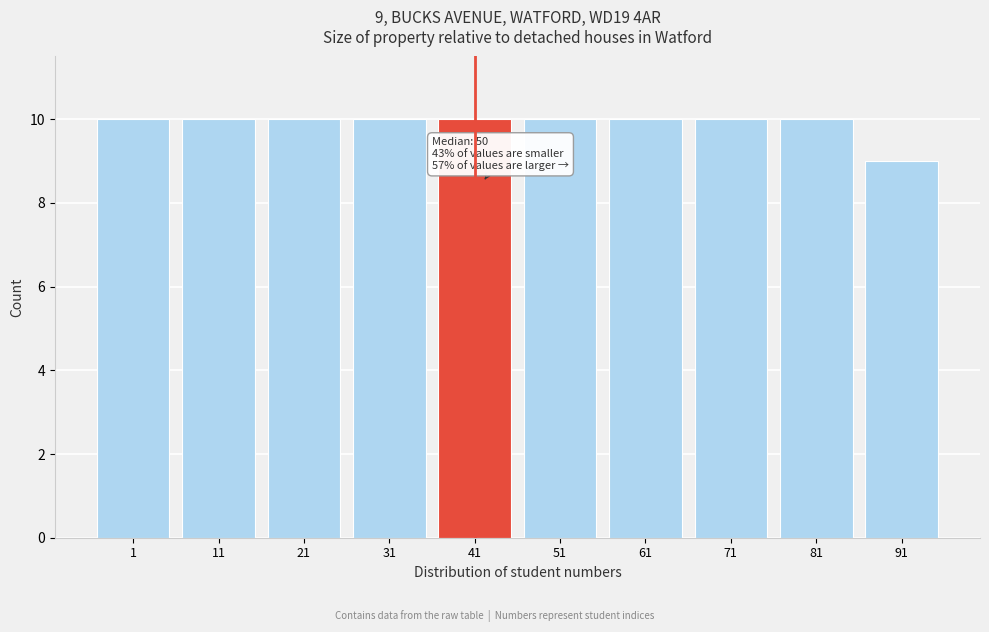

Reading right to left, what are all the values shown in this chart?

9	10	10	10	10	10	10	10	10	10